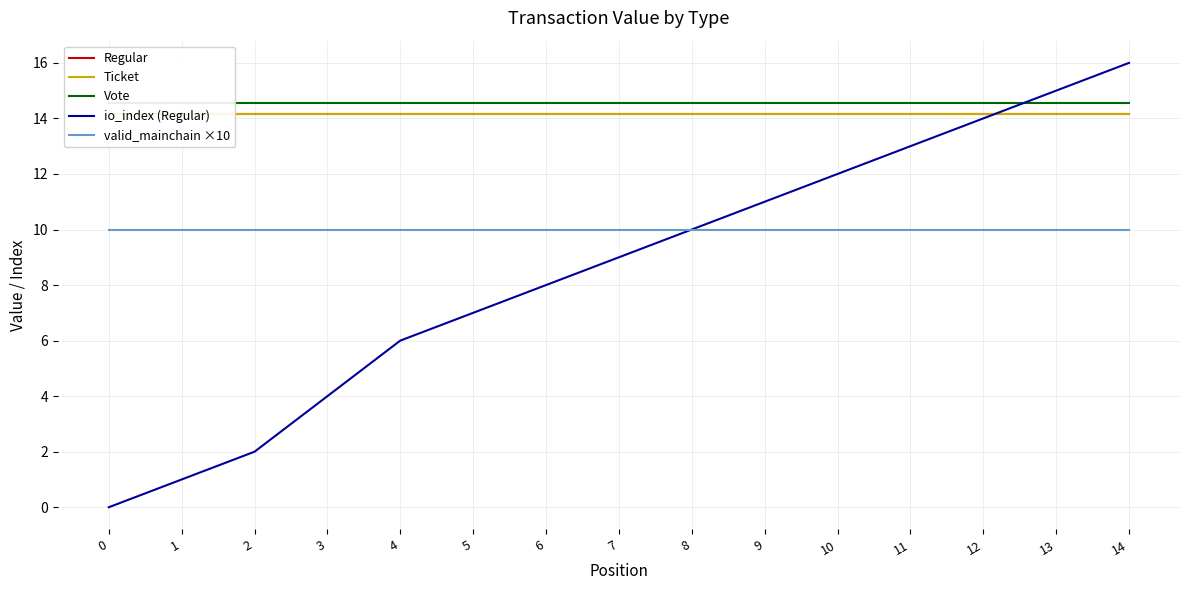

Does the chart have visible grid lines?

Yes